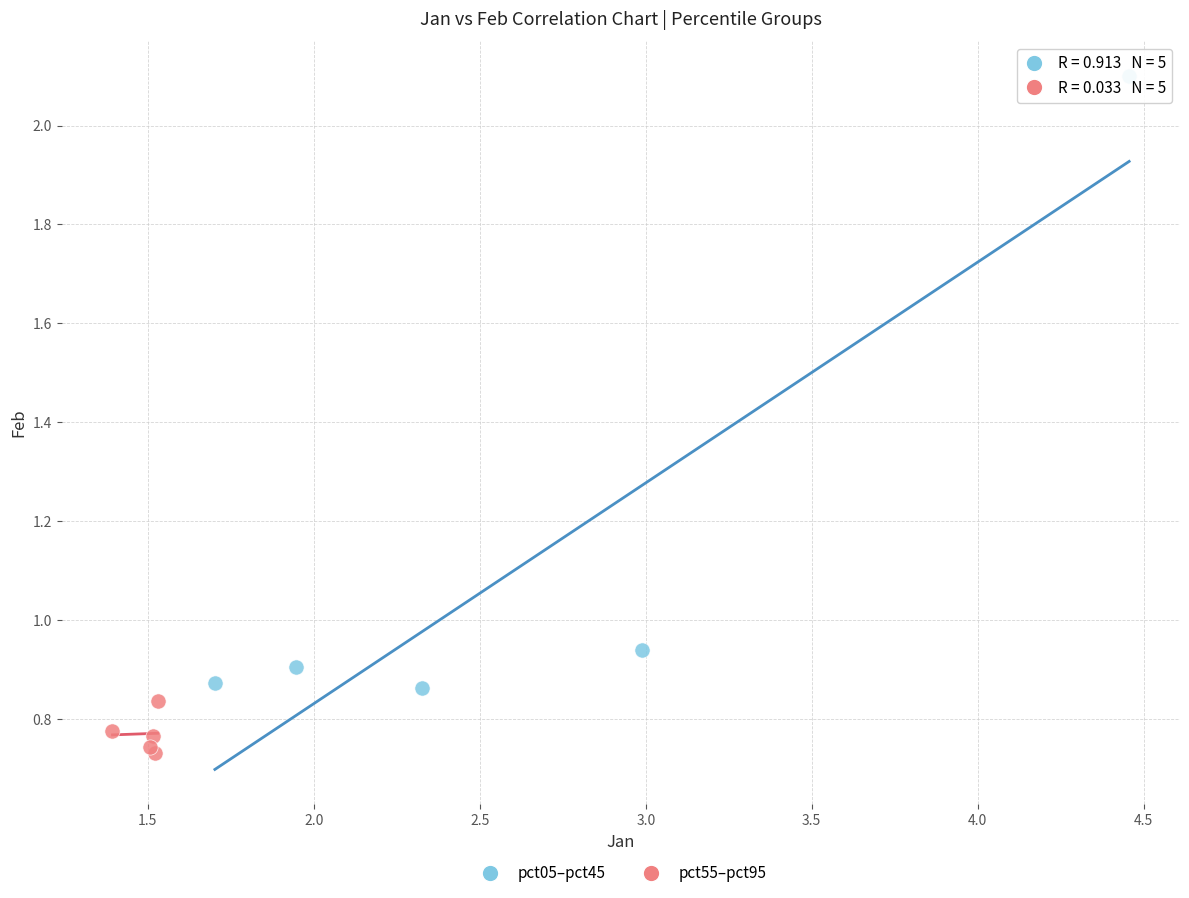

Which series reaches the maximum Y coordinate?

pct05–pct45